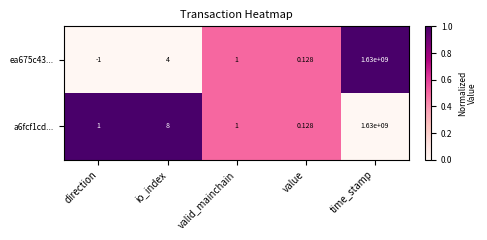

Rank the categories by ea675c43... value from lowest to highest.

direction, value, valid_mainchain, io_index, time_stamp